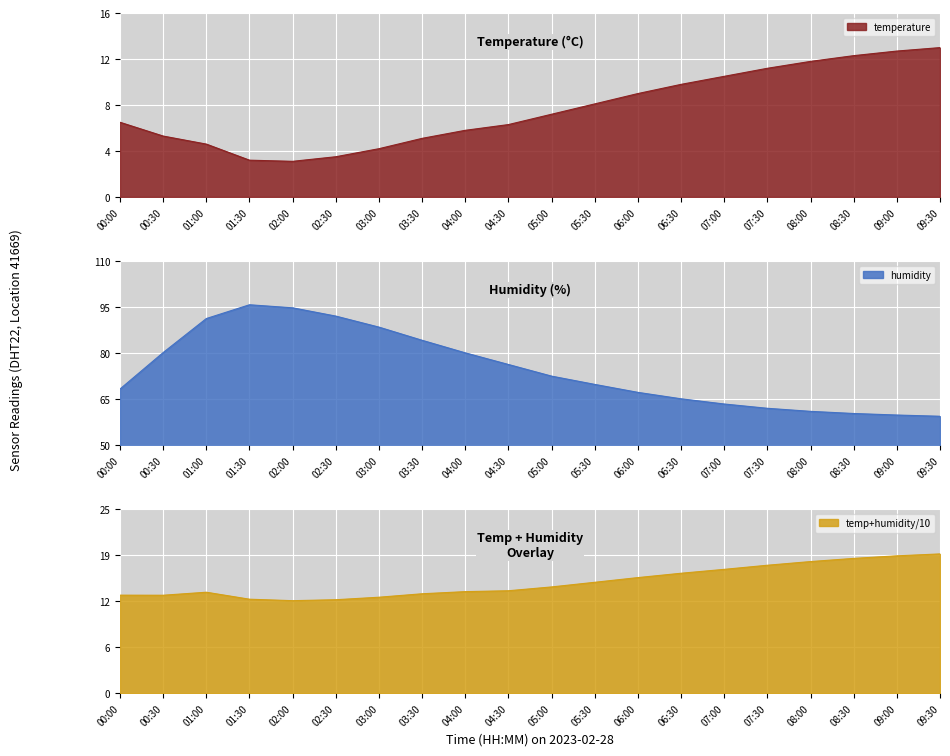

At which label does humidity reach its peak?

01:30